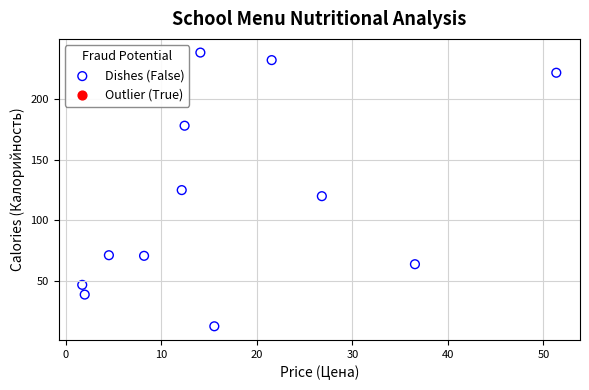

What is the average Y value?

118.3